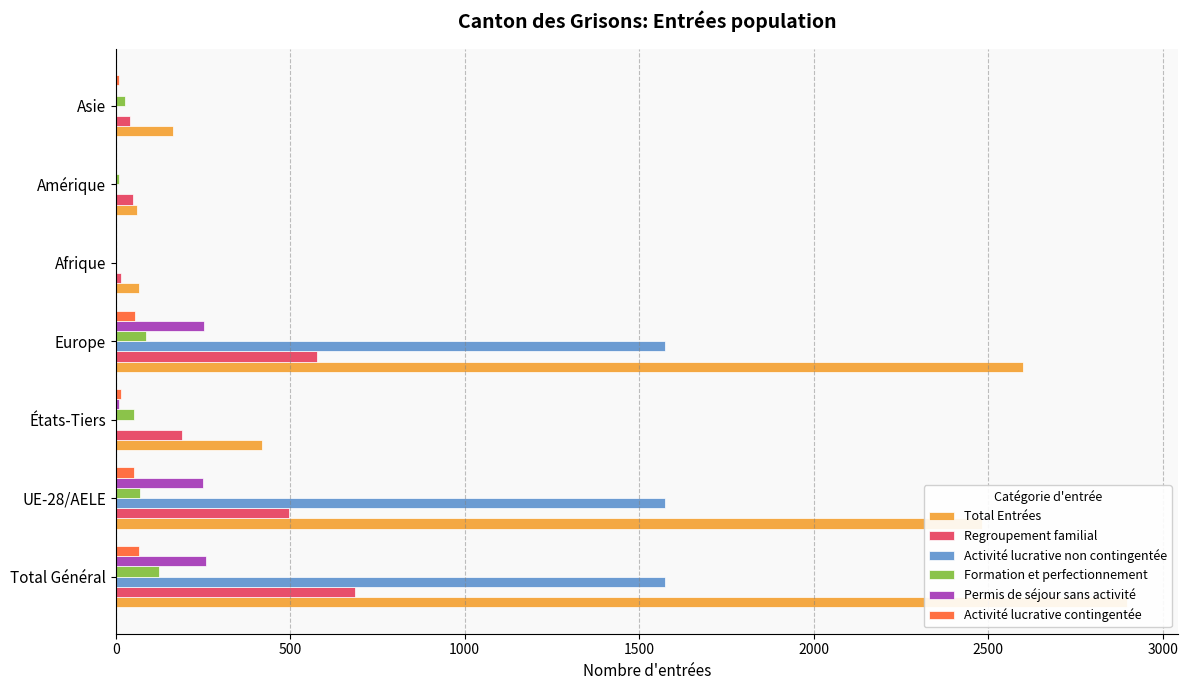

How many bars are there in total?

42